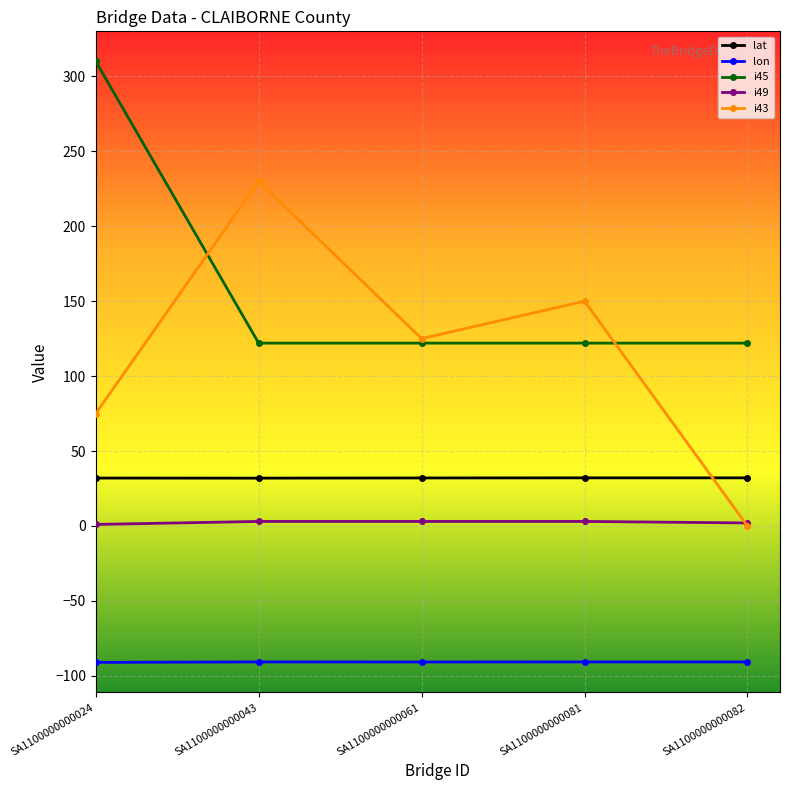

What is the maximum value shown in the chart?

310.0